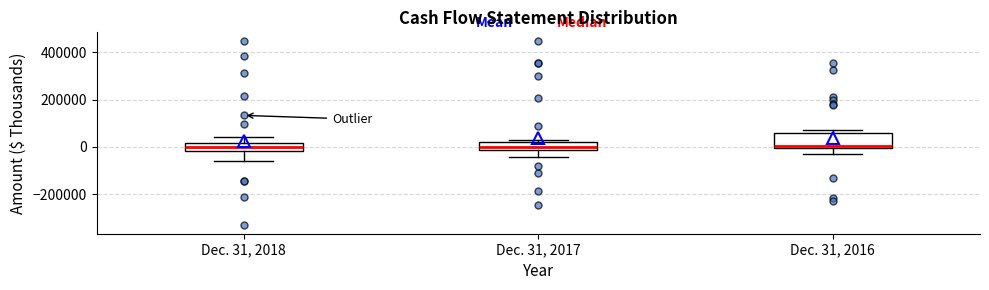

Reading left to right, transcribe this box plot: for each box, give where its median line is, the range the box spans, and where its two whiskers end, as read against the y-axis. The values are not printed on the chart, so give them approximately, as read against the axis.

Dec. 31, 2018: median 0, box -20000 to 20000, whiskers -60000 to 40000
Dec. 31, 2017: median 0, box -20000 to 20000, whiskers -40000 to 40000
Dec. 31, 2016: median 0 (just above the box's lower edge), box 0 to 60000, whiskers -40000 to 80000